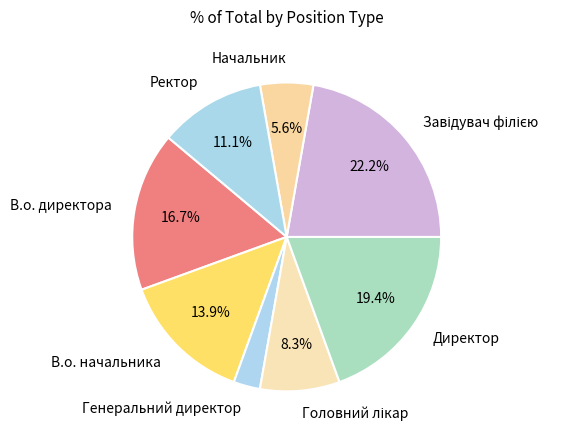

What is the smallest slice in the pie chart?

Генеральний директор